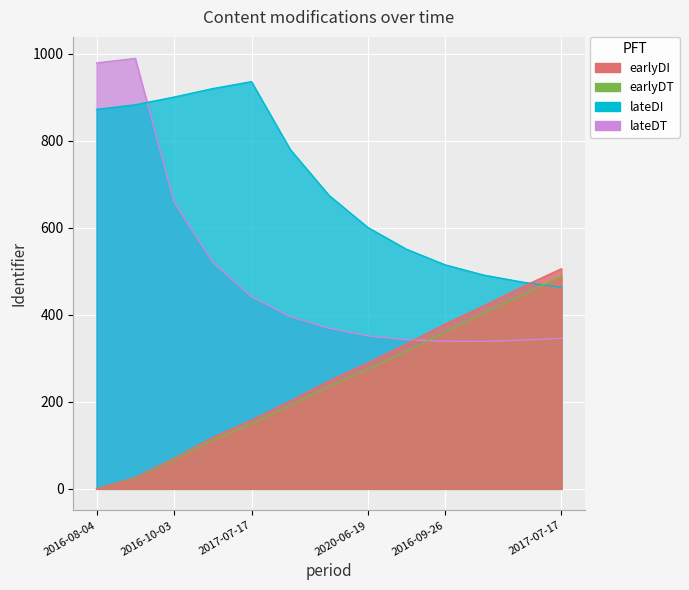

How many values in the earlyDT series exceed 235?

7